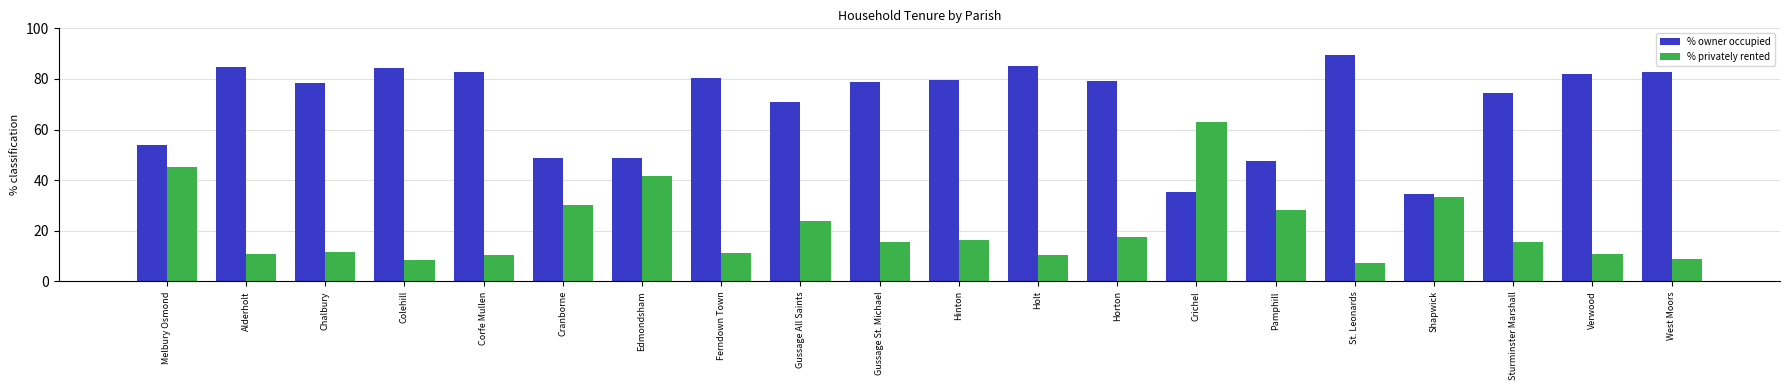

What is the highest value of the % owner occupied series?

89.3